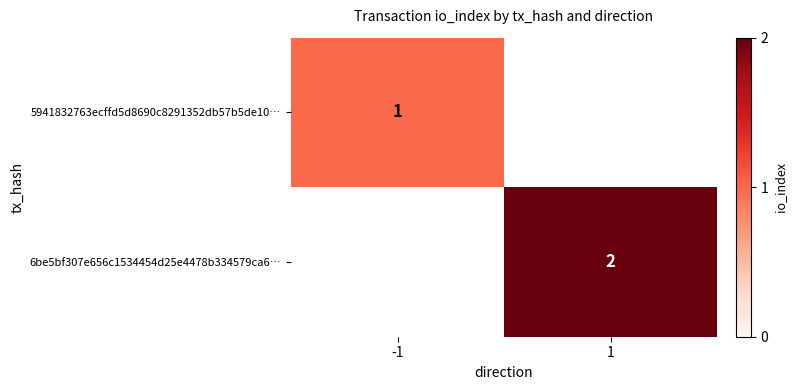

Is it true that 6be5bf307e656c1534454d25e4478b334579ca6… equals 2 at 1?

True